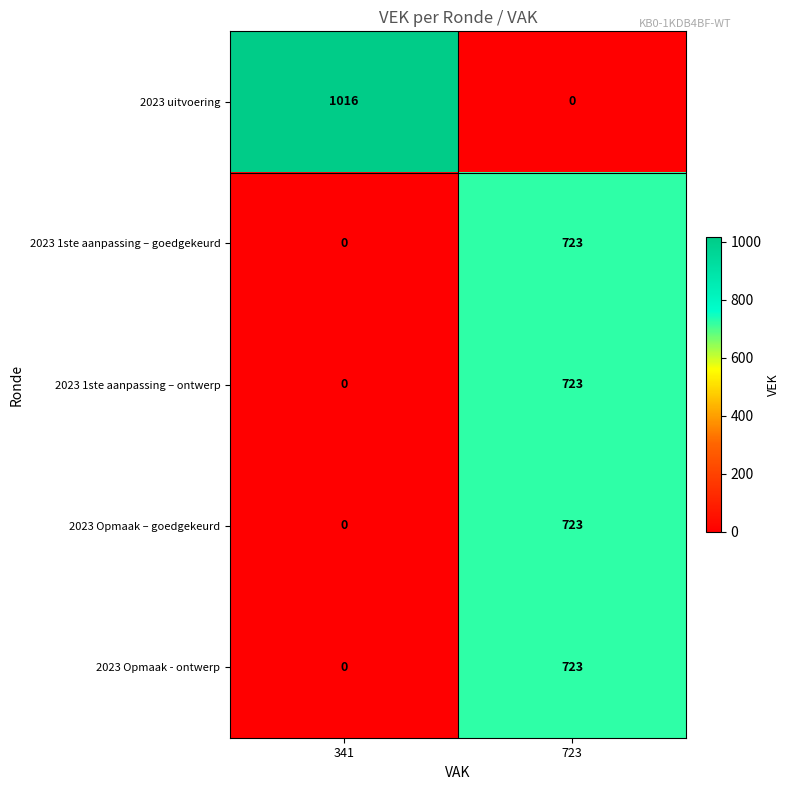

Reading left to right, extract all data points from this chart.

2023 uitvoering: 1016	0
2023 1ste aanpassing – goedgekeurd: 0	723
2023 1ste aanpassing – ontwerp: 0	723
2023 Opmaak – goedgekeurd: 0	723
2023 Opmaak - ontwerp: 0	723